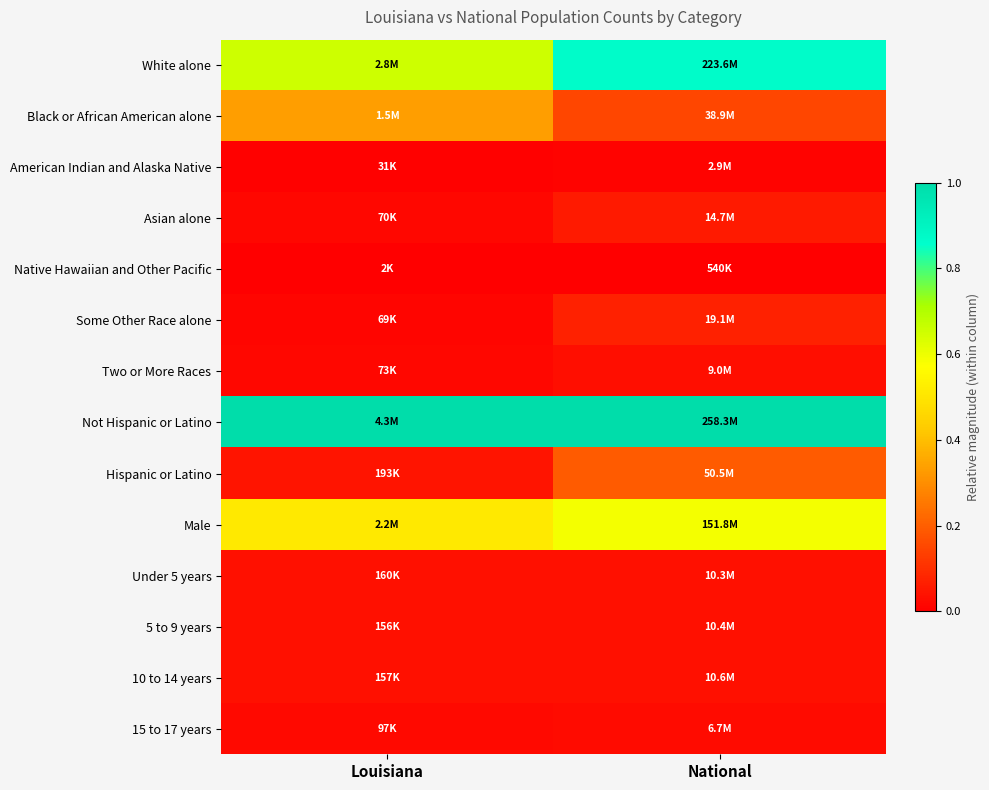

Count the number of categories in the chart.

2